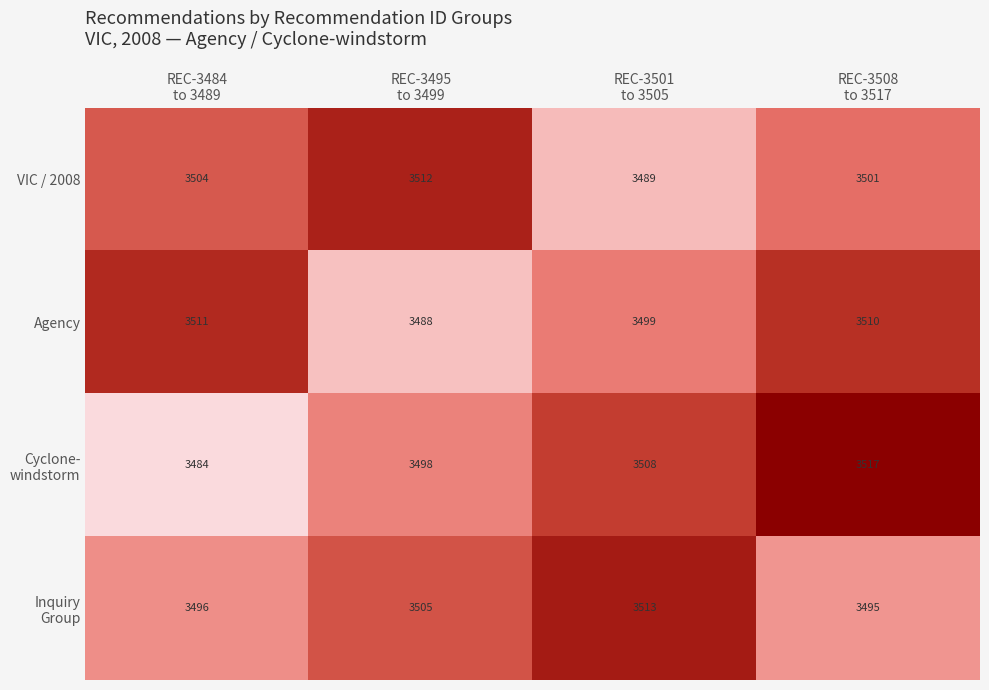

What is the average value of the VIC / 2008 series?

3502